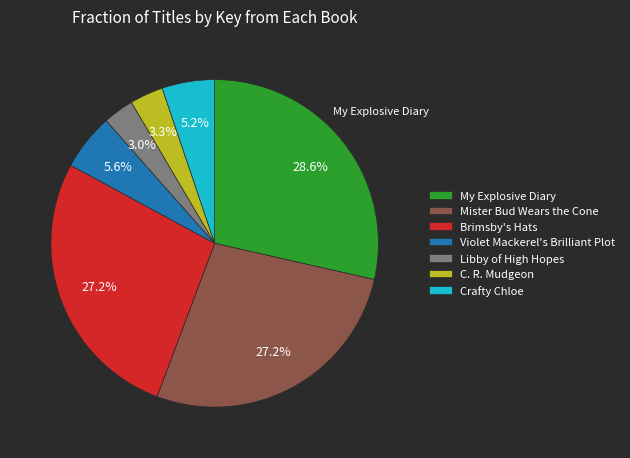

What percentage is the C. R. Mudgeon slice, to the nearest percent?

3%